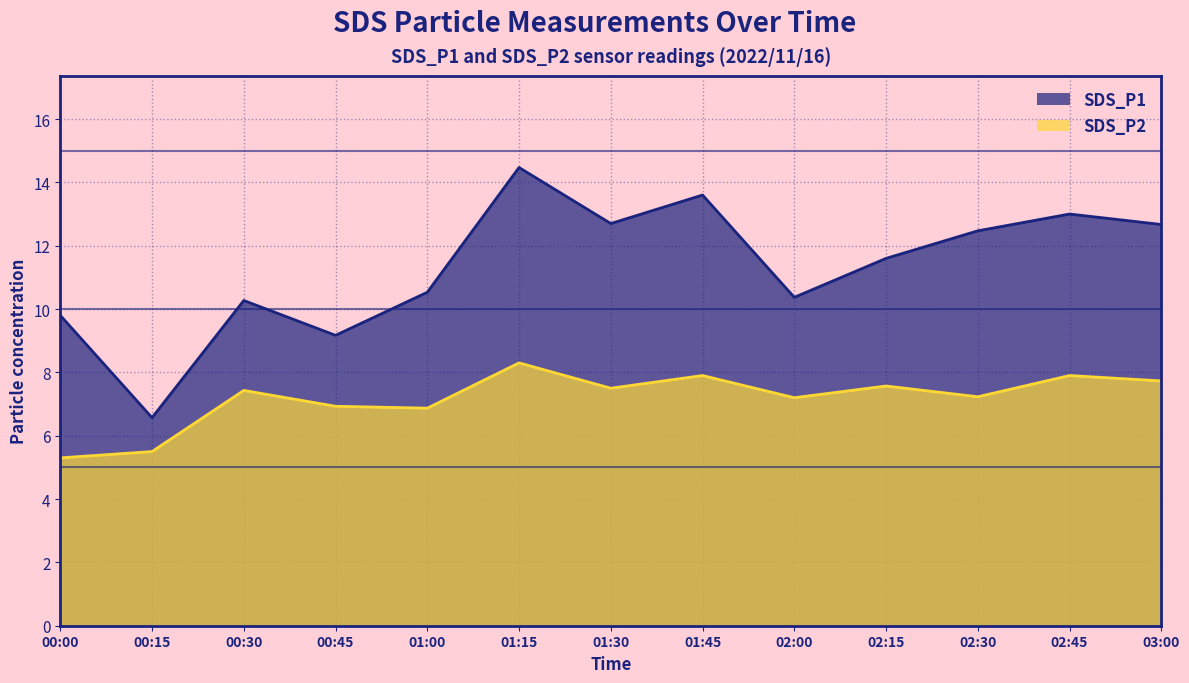

What is the minimum value for SDS_P2?

5.3